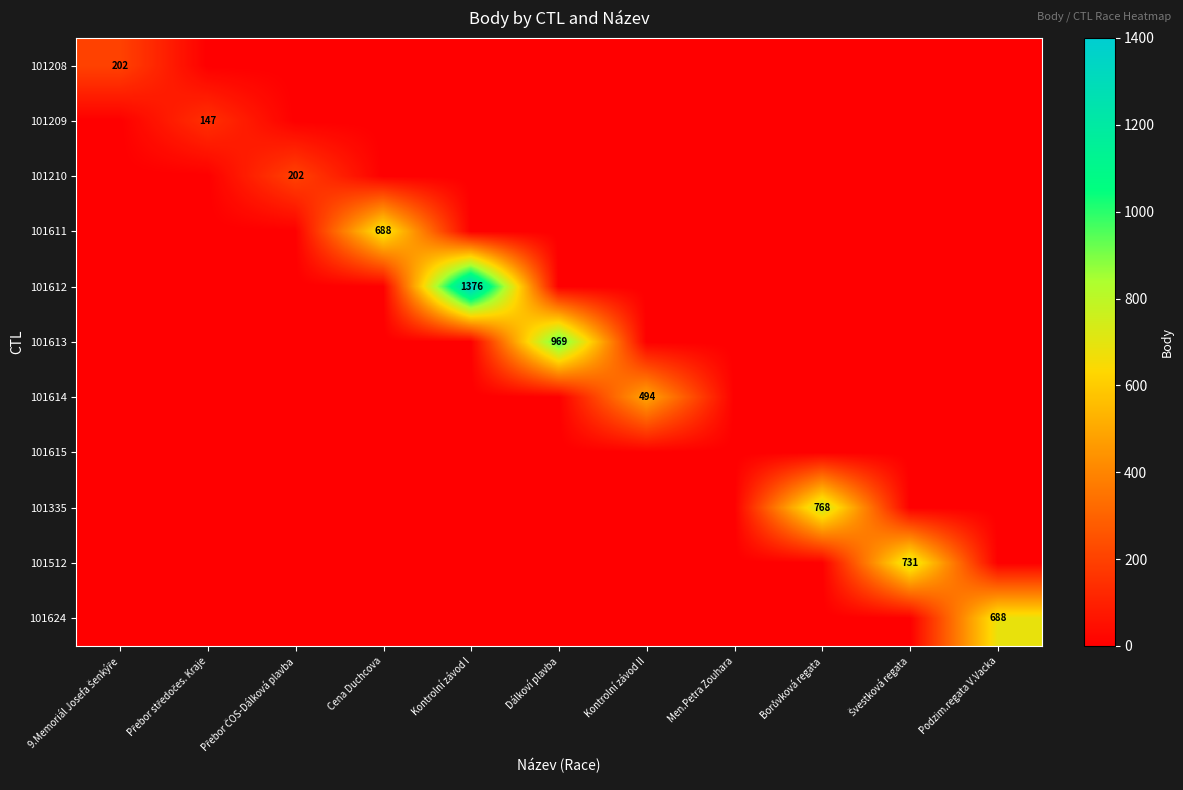

True or false: 101208 has a value of 100 at Men.Petra Zouhara.

False